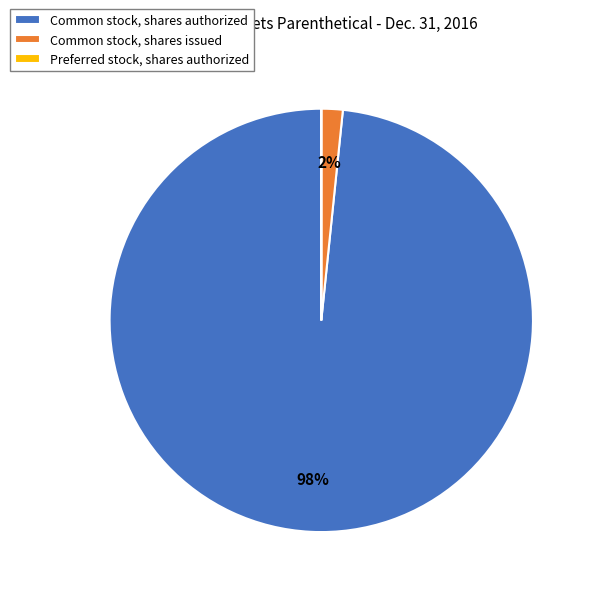

Is it true that Common stock, shares issued is 2% of the pie?

True